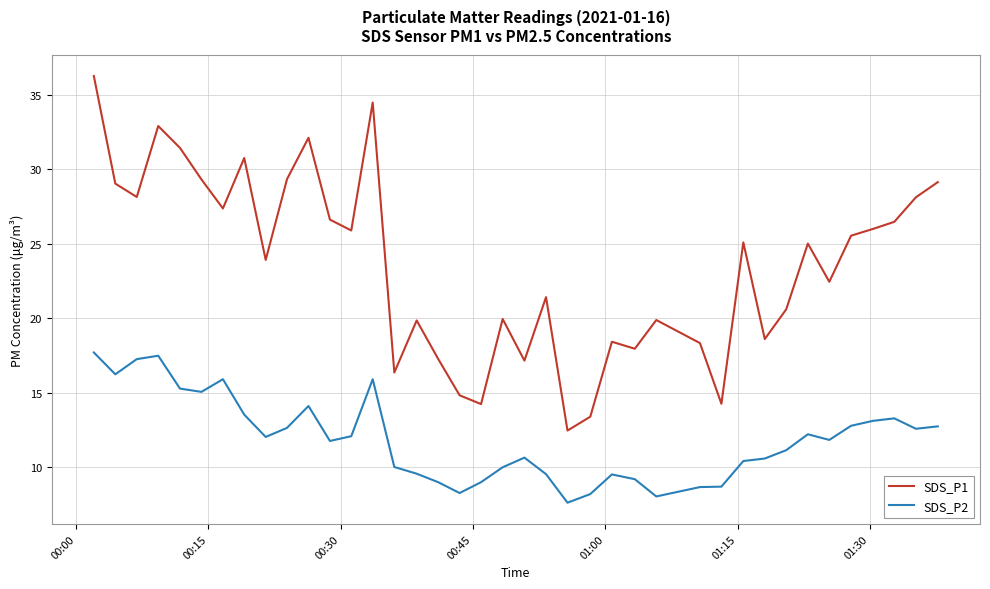

True or false: SDS_P1 and SDS_P2 intersect in this chart.

False